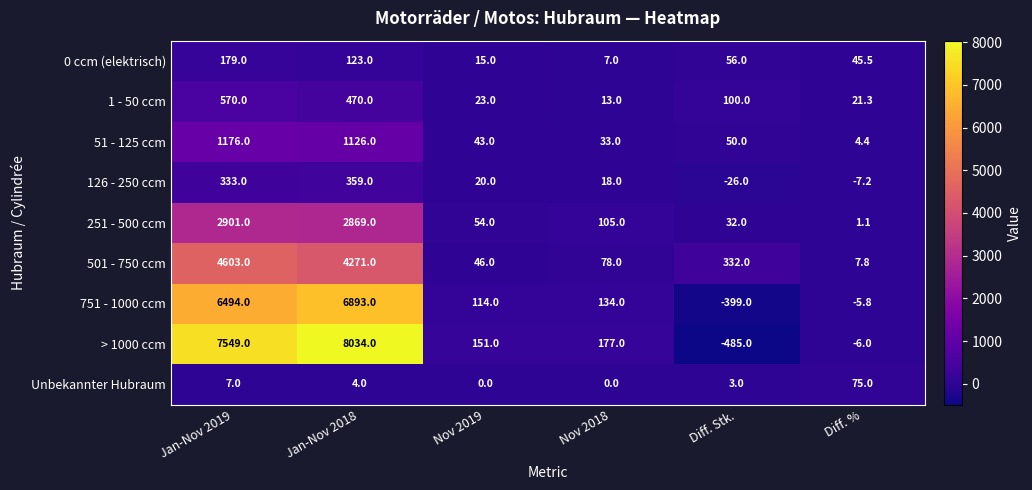

Which series has the largest total across all categories?

> 1000 ccm